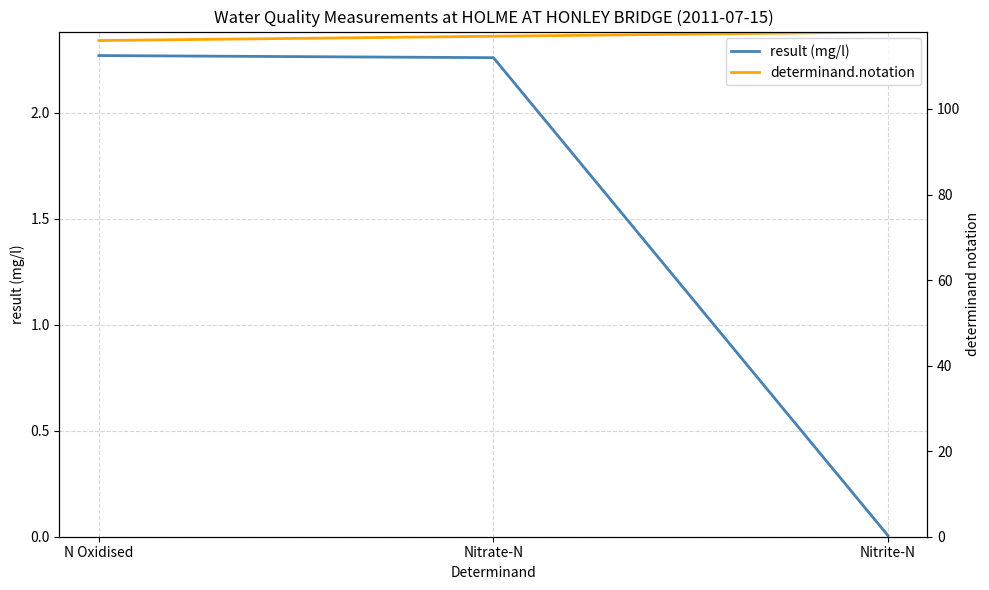

Does the chart display data point markers on the line(s)?

No